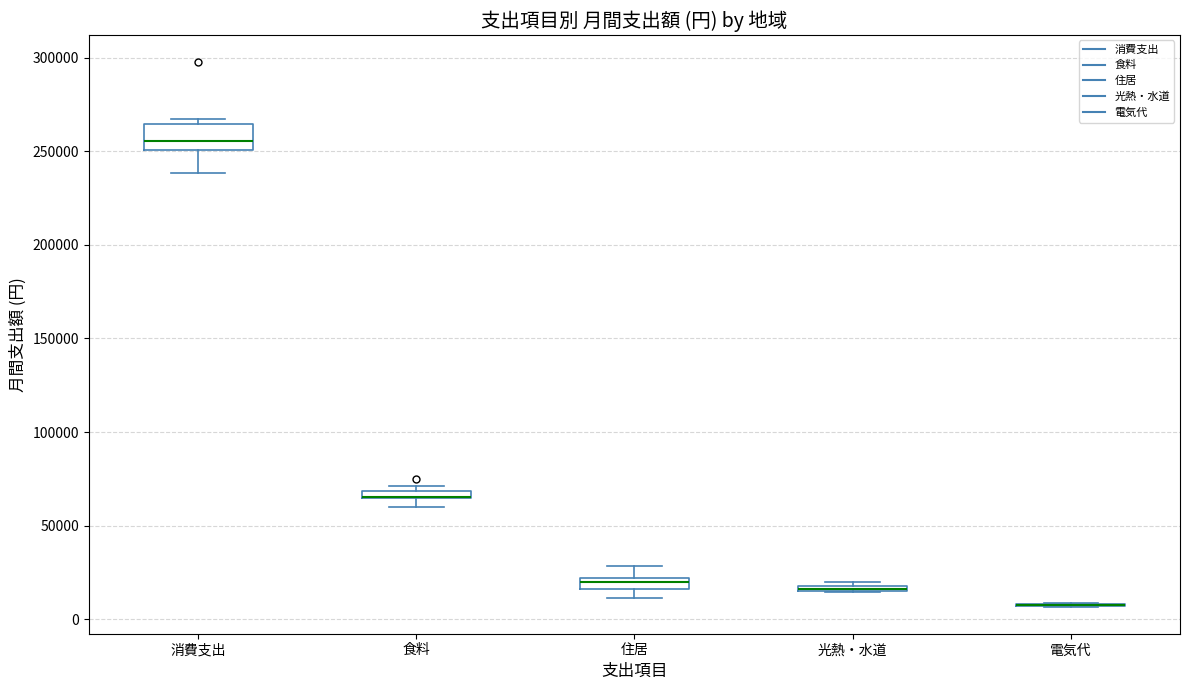

Comparing the boxes themselves (not the whiskers), which one is the tallest?

消費支出